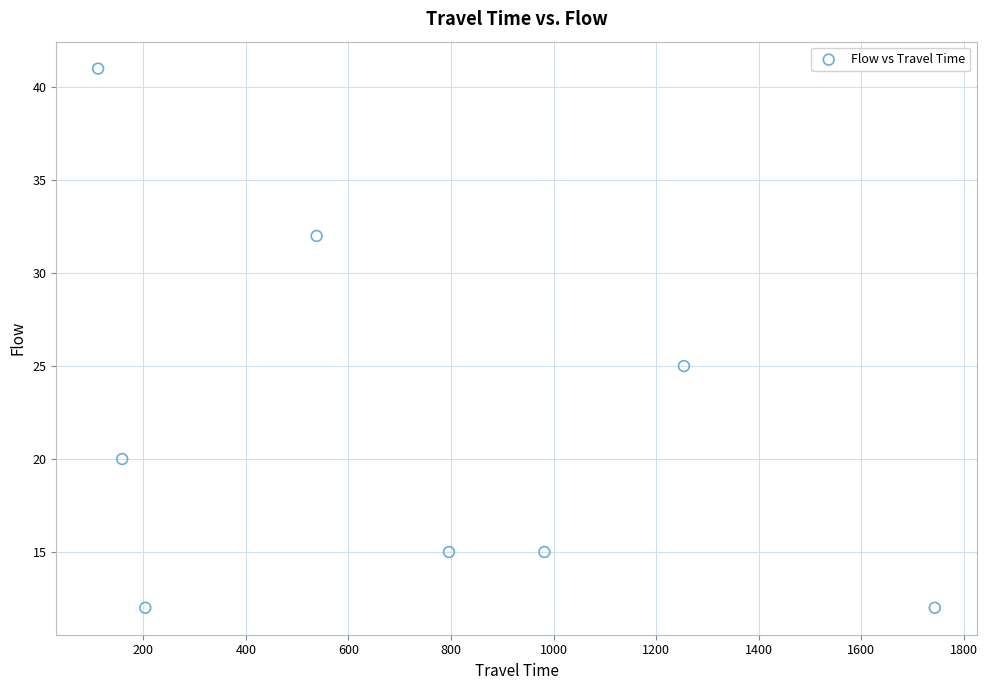

What is the average Y value?

22